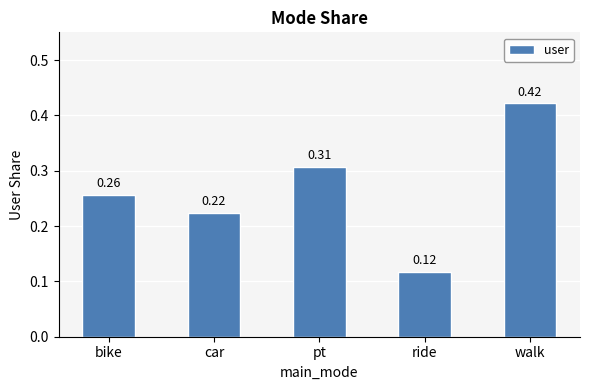

At which category does the chart reach its minimum across all series?

ride